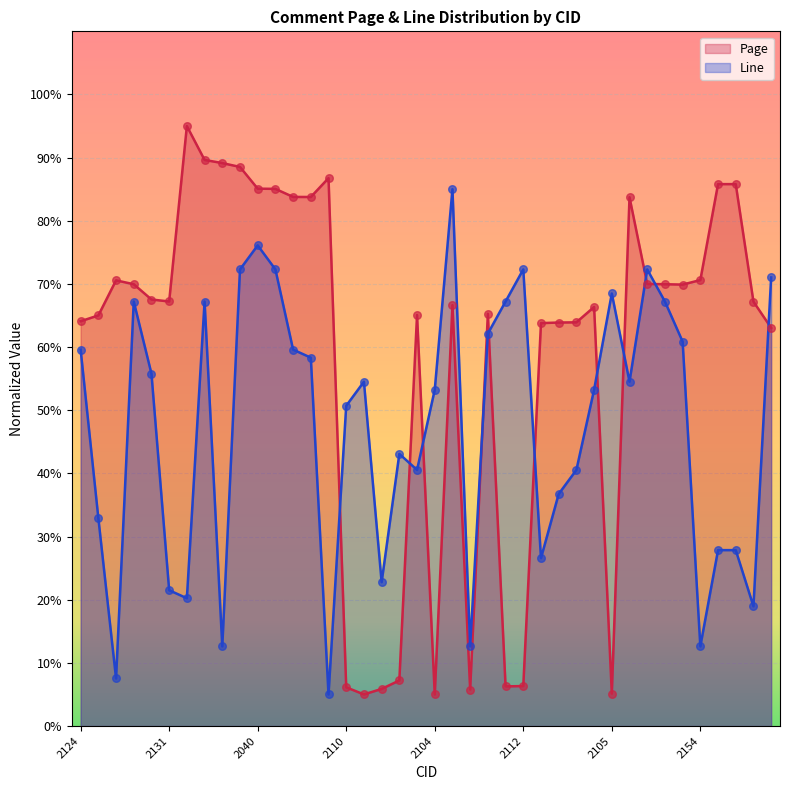

At which category is the sum across all series the highest?

2040